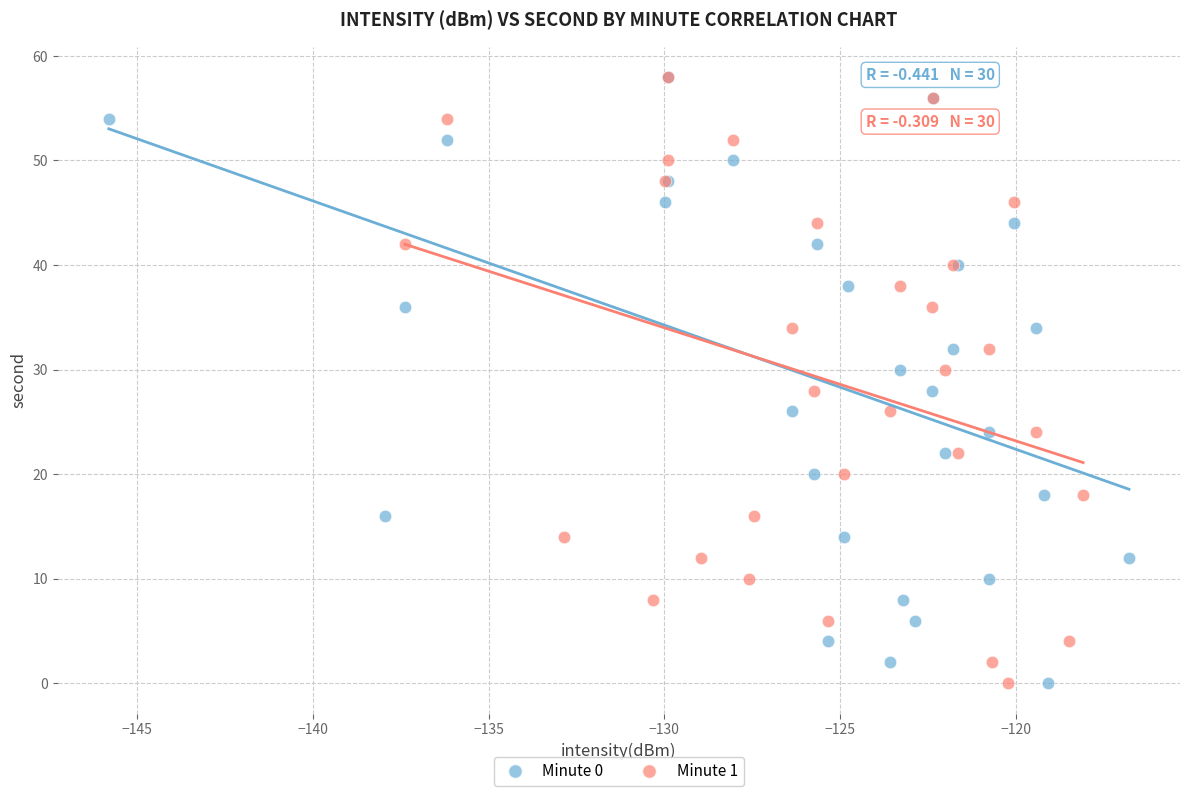

What are all the series names shown in the legend?

Minute 0, Minute 1